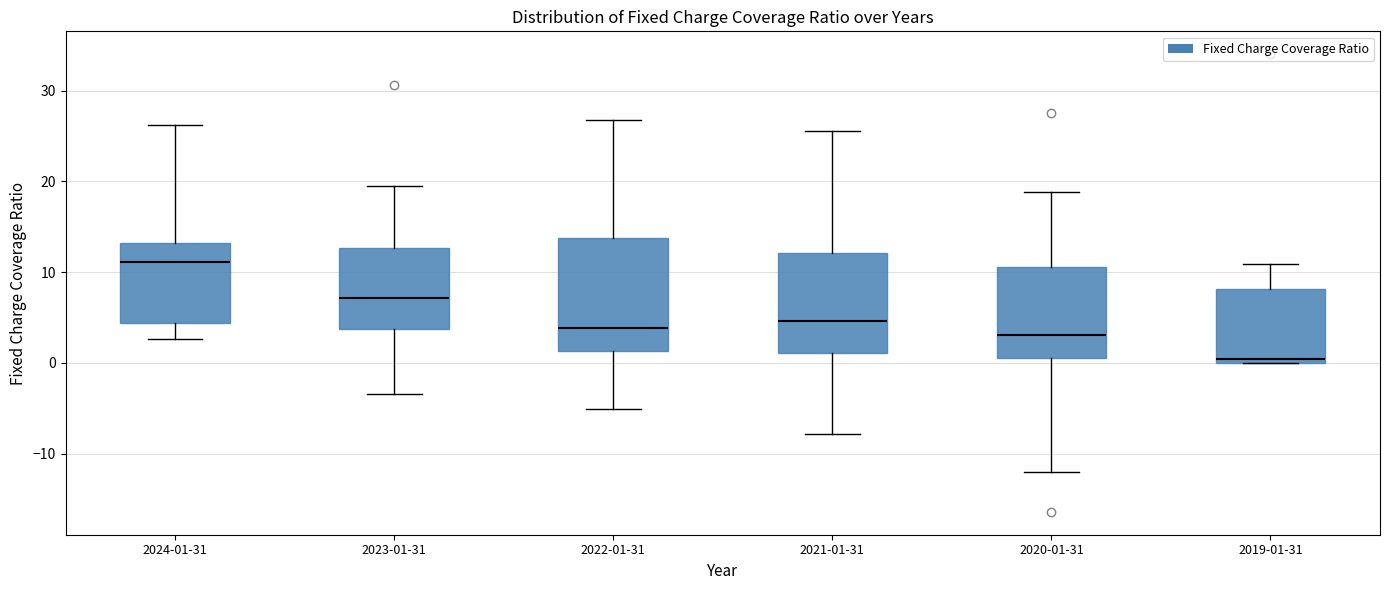

Reading left to right, read every box against the y-axis: the position of its median line, the range the box covers, and the ends of its whiskers. The values are not printed on the chart, so give them approximately, as read against the axis.

2024-01-31: median 11, box 4 to 13, whiskers 3 to 26
2023-01-31: median 7, box 4 to 13, whiskers -3 to 19
2022-01-31: median 4, box 1 to 14, whiskers -5 to 27
2021-01-31: median 5, box 1 to 12, whiskers -8 to 26
2020-01-31: median 3, box 1 to 11, whiskers -12 to 19
2019-01-31: median 0 (just above the box's lower edge), box 0 to 8, whiskers 0 to 11